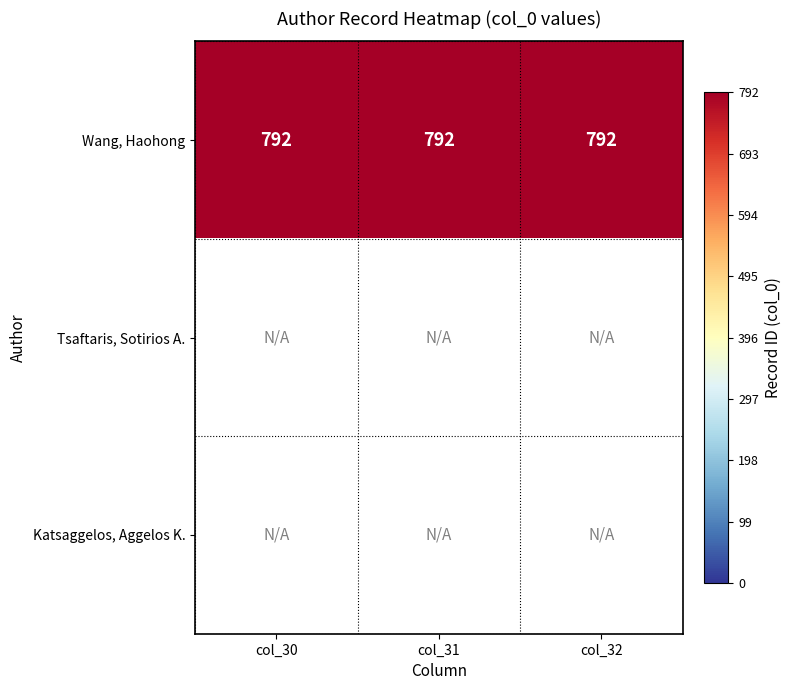

List the series in order of their peak value, highest first.

Wang, Tsaftaris, Katsaggelos